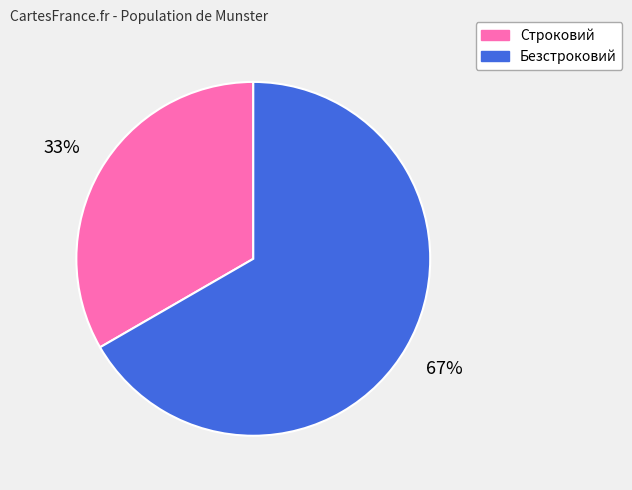

To the nearest percent, what is the combined percentage of Строковий and Безстроковий?

100%